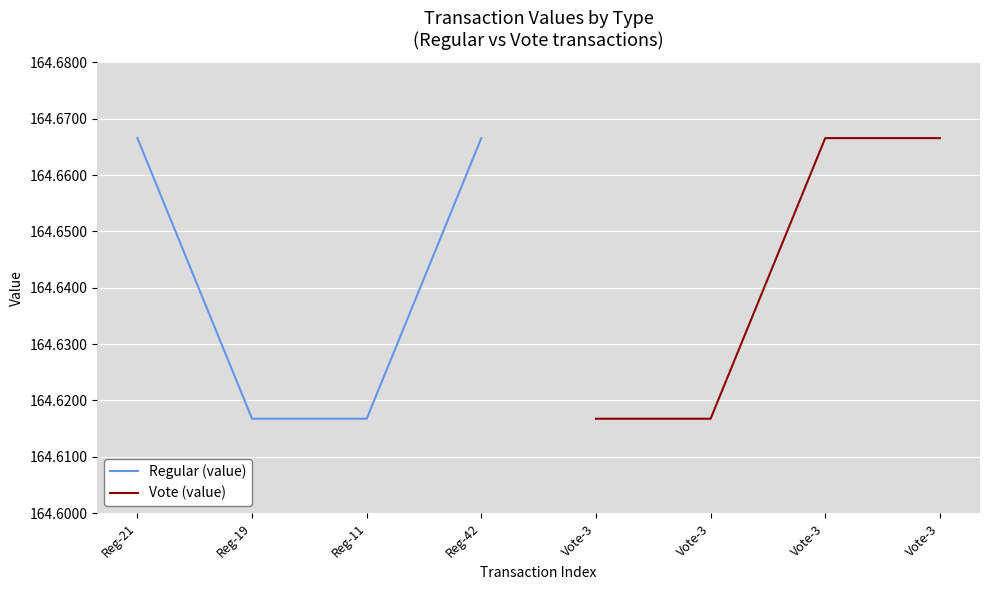

The value of Vote (value) at Vote-3 is 259.6. True or false?

False